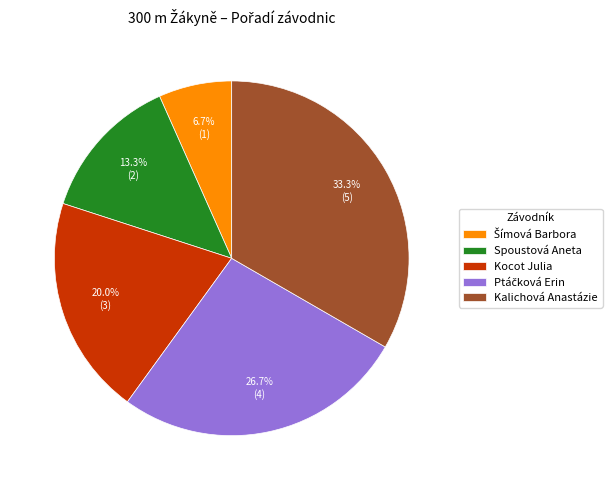

Which slice is the largest?

Kalichová Anastázie